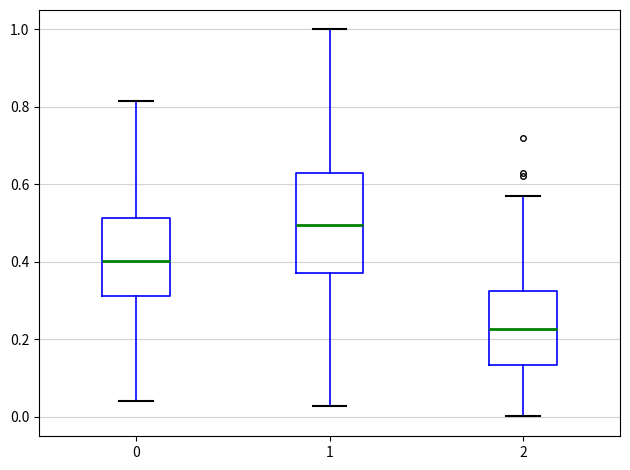

Reading left to right, transcribe this box plot: for each box, give where its median line is, the range the box spans, and where its two whiskers end, as read against the y-axis. The values are not printed on the chart, so give them approximately, as read against the axis.

0: median 0.40, box 0.32 to 0.52, whiskers 0.04 to 0.82
1: median 0.50, box 0.38 to 0.62, whiskers 0.02 to 1.00
2: median 0.22, box 0.14 to 0.32, whiskers 0.00 to 0.58